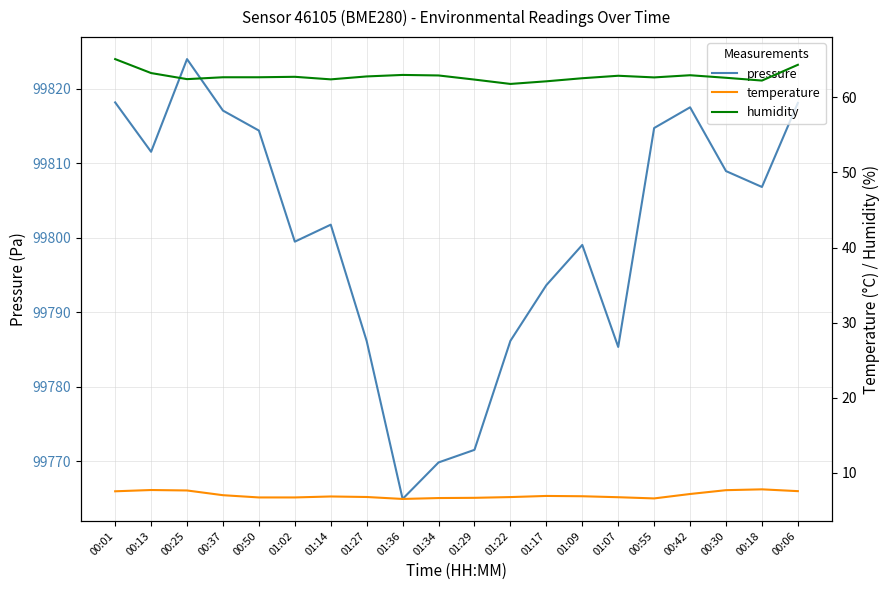

What is the sum of all humidity values?

1256.7